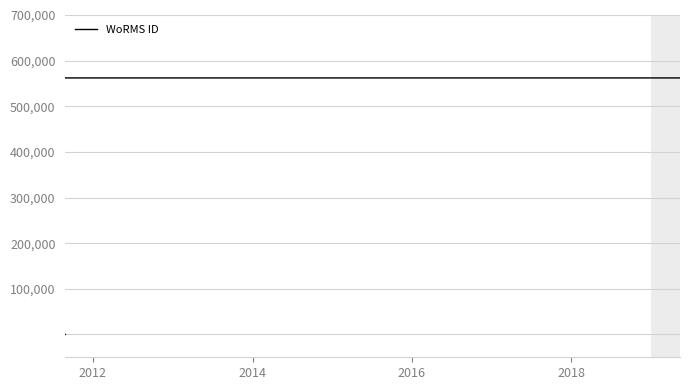

Does the chart display data point markers on the line(s)?

No